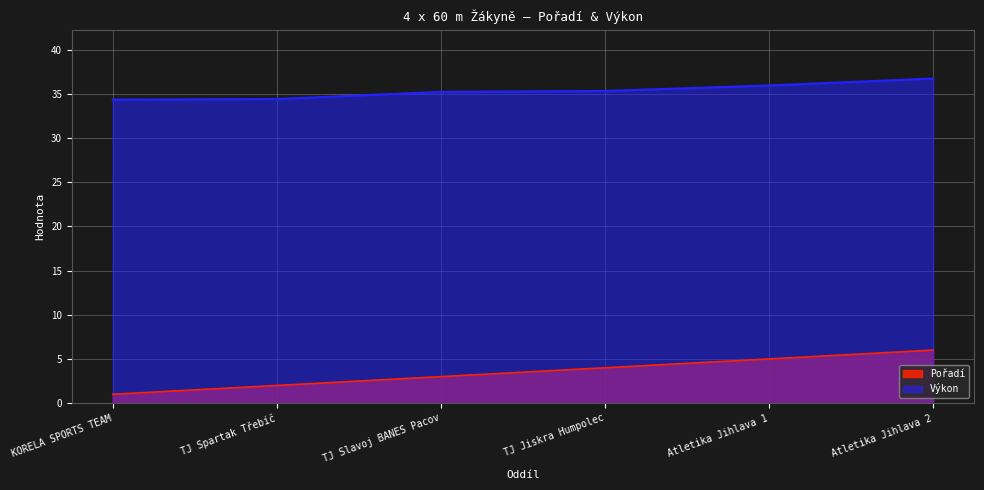

What is the label of the 1st point from the right?

Atletika Jihlava 2